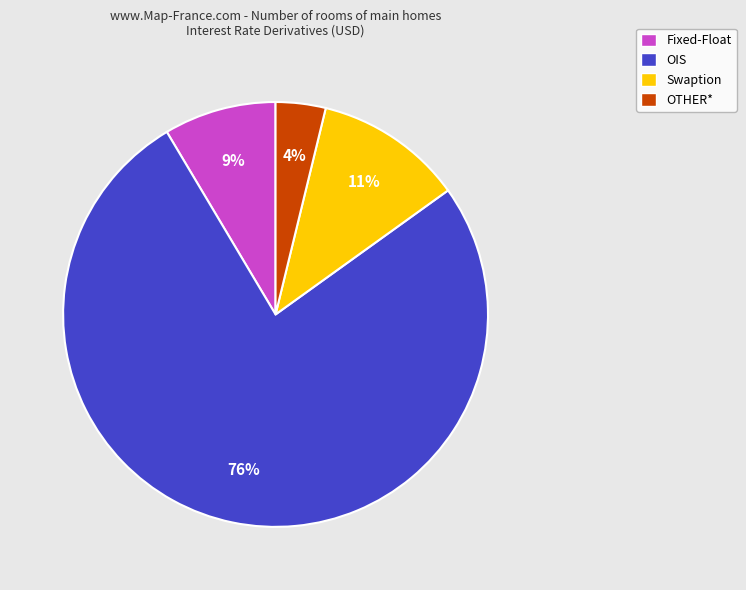

To the nearest percent, what is the difference between the OIS and Swaption slice percentages?

65%